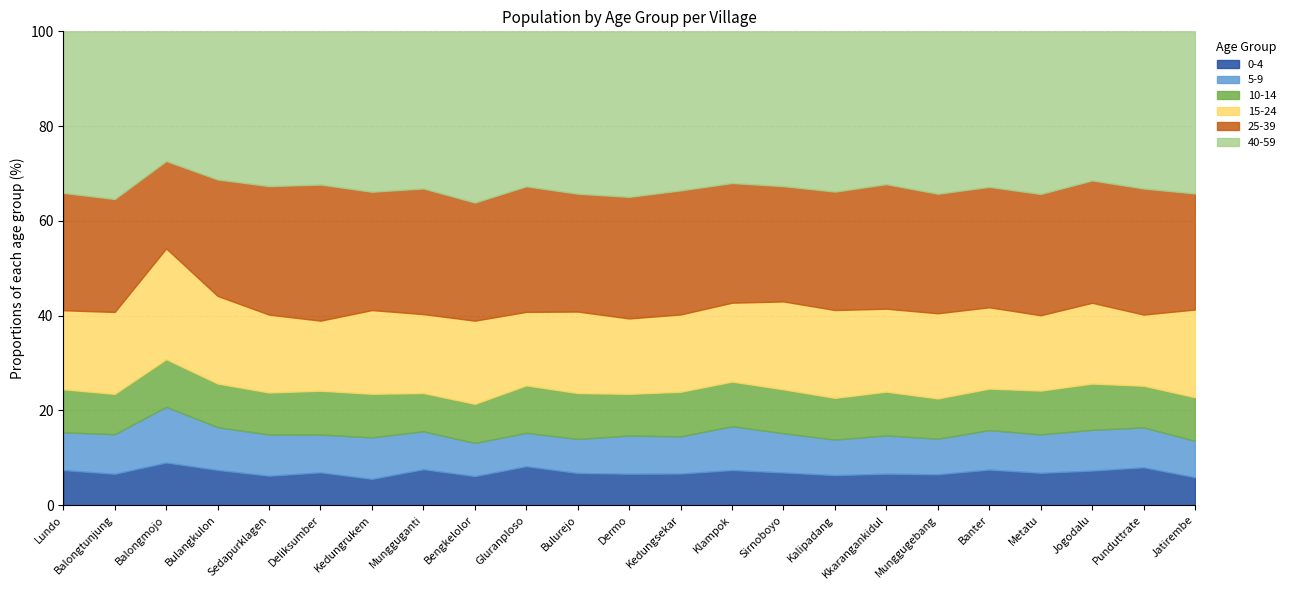

True or false: 0-4 and 15-24 intersect in this chart.

False